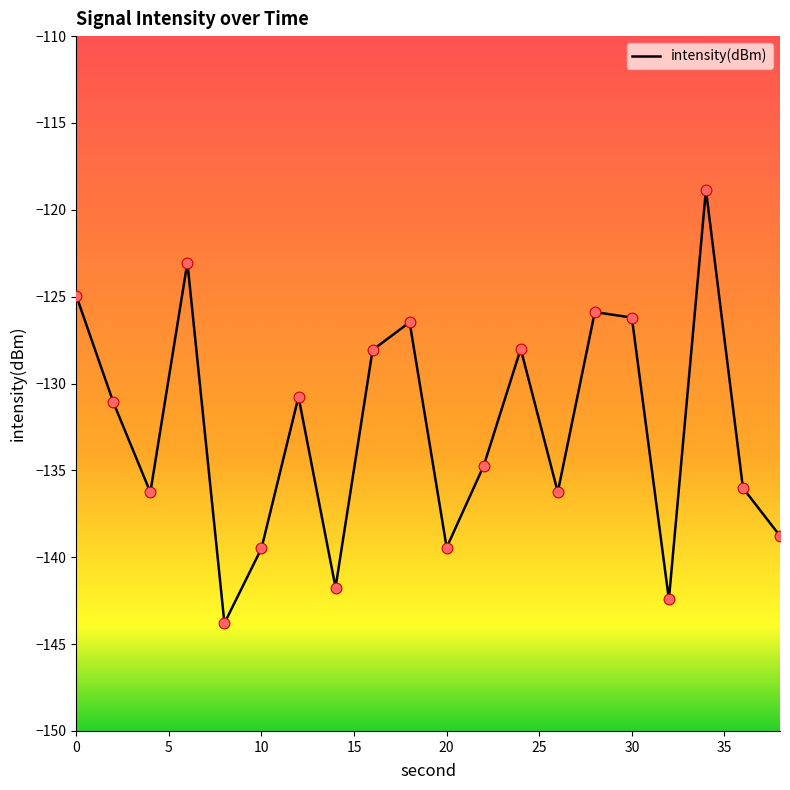

What is the difference between the maximum and minimum values?

25.0